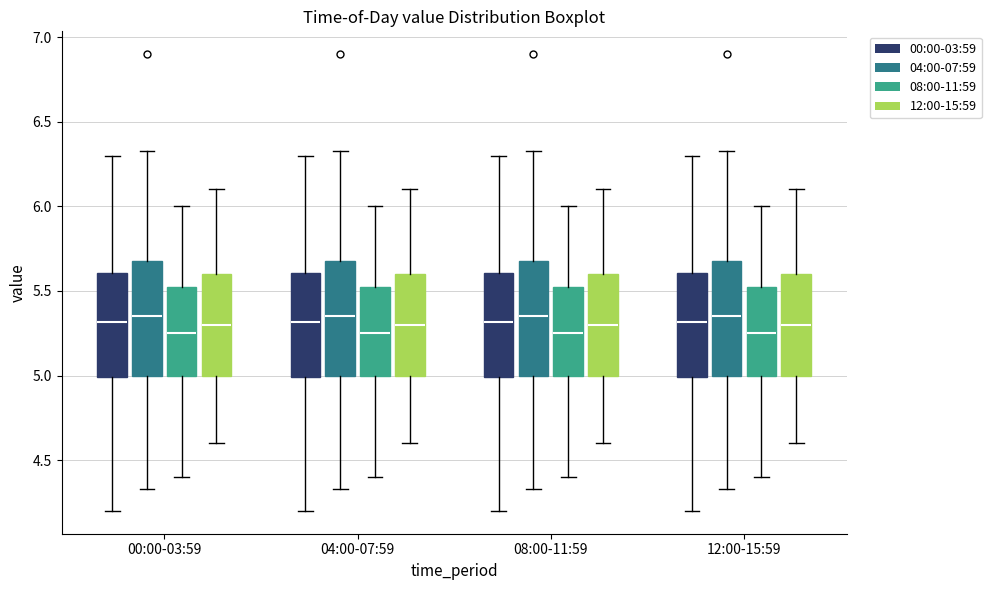

Where does the lower whisker of the box for 04:00-07:59 (00:00-03:59) end on the y-axis? The values are not printed on the chart, so give them approximately, as read against the axis.

4.20